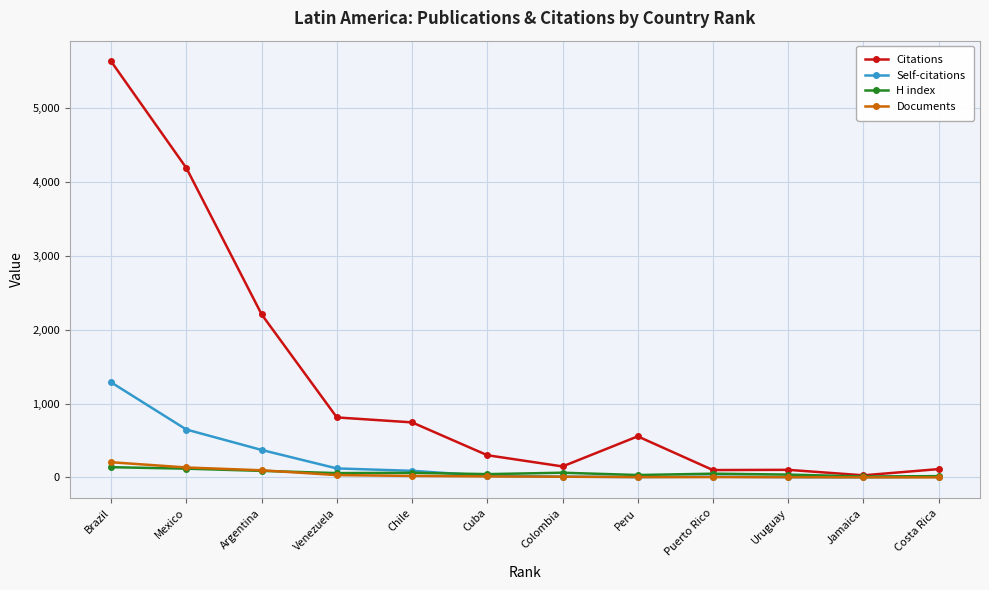

The Citations series shows 813 at Peru. True or false?

False